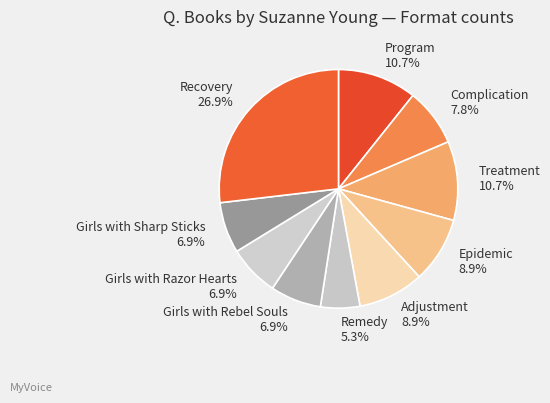

To the nearest percent, what is the difference between the largest and smallest slice percentages?

22%